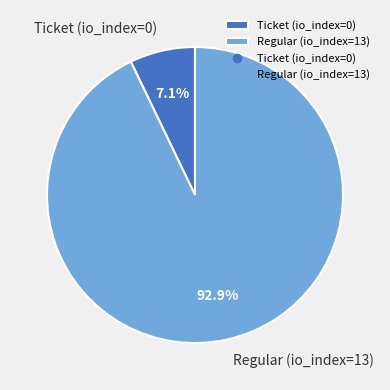

How many slices are in this pie chart?

2